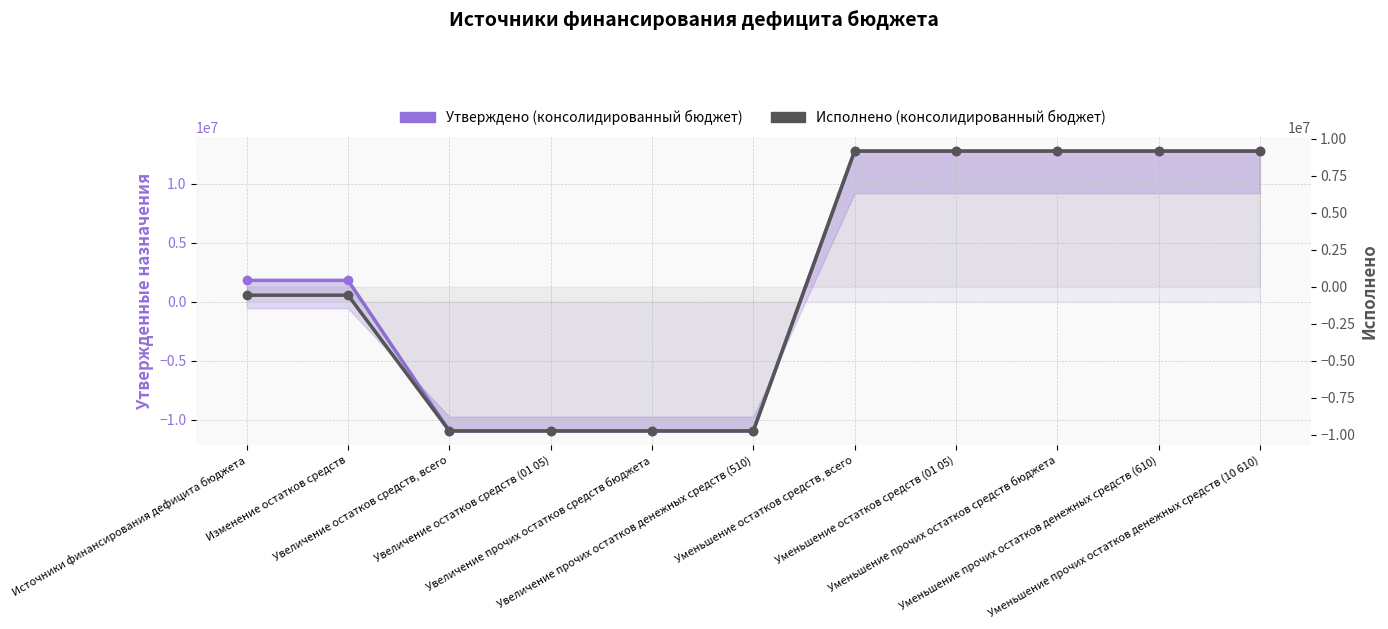

What is the label of the 11th point from the right?

Источники финансирования дефицита бюджета